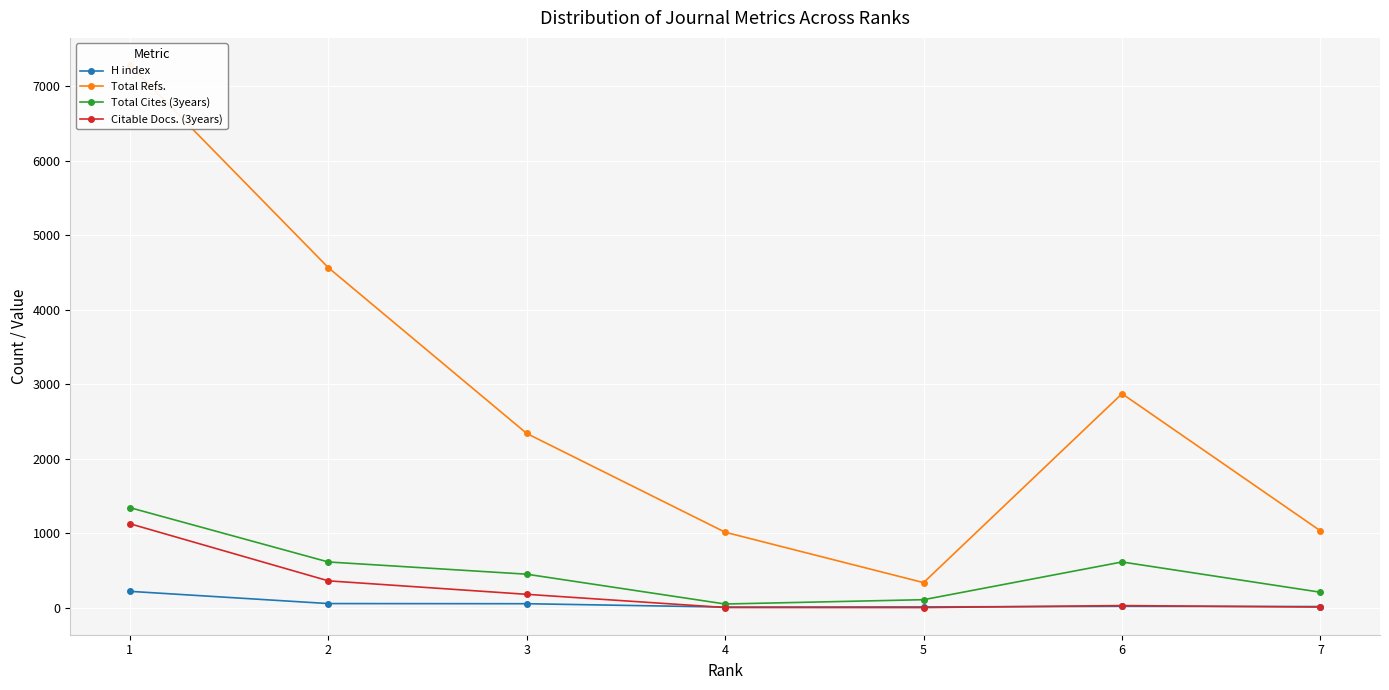

What are all the series names shown in the legend?

H index, Total Refs., Total Cites (3years), Citable Docs. (3years)